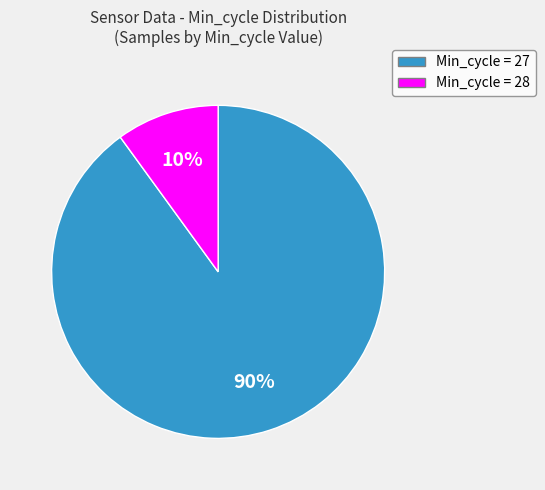

How many segments does this pie chart have?

2